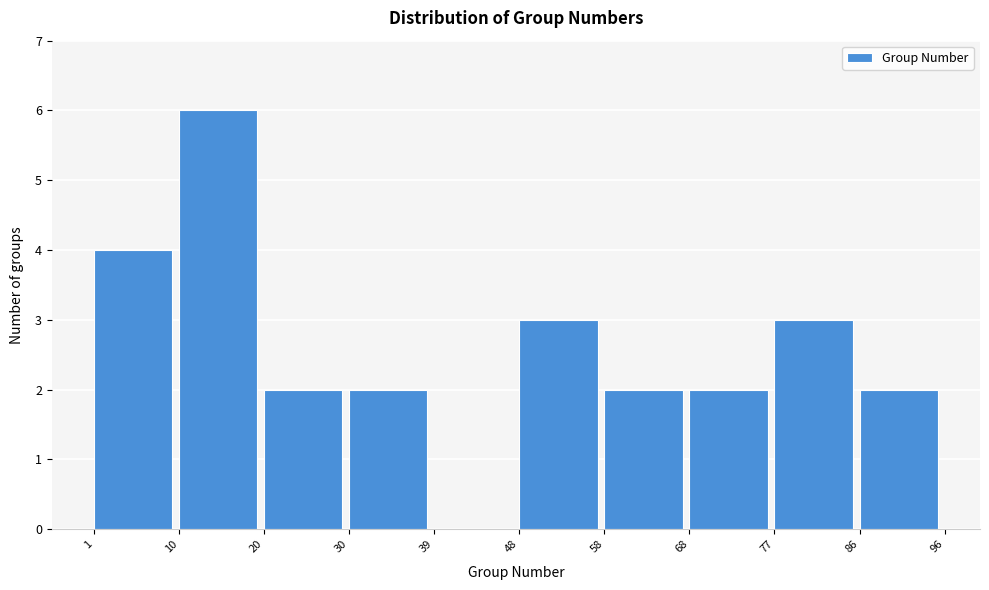

How tall is the bar that spans 48 to 58 on the x-axis? The values are not printed on the chart, so give them approximately, as read against the axis.

3